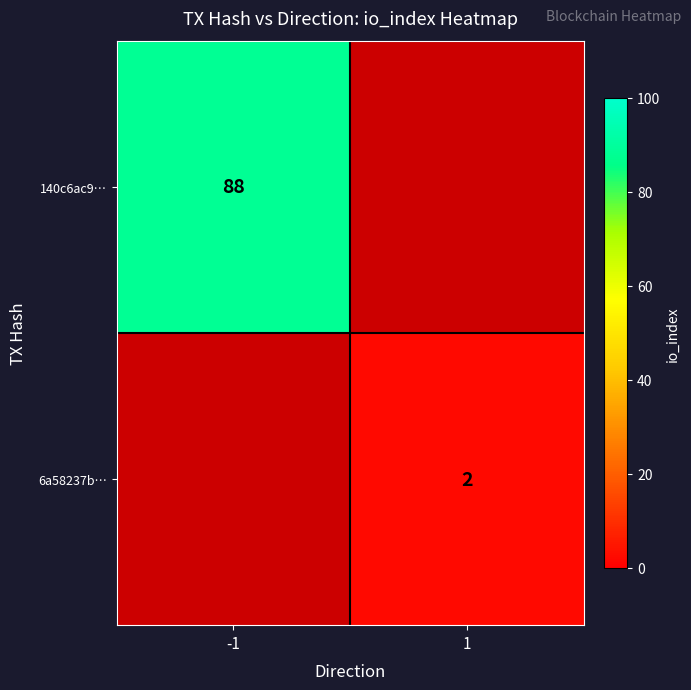

The 6a58237b… series shows 3 at 1. True or false?

False